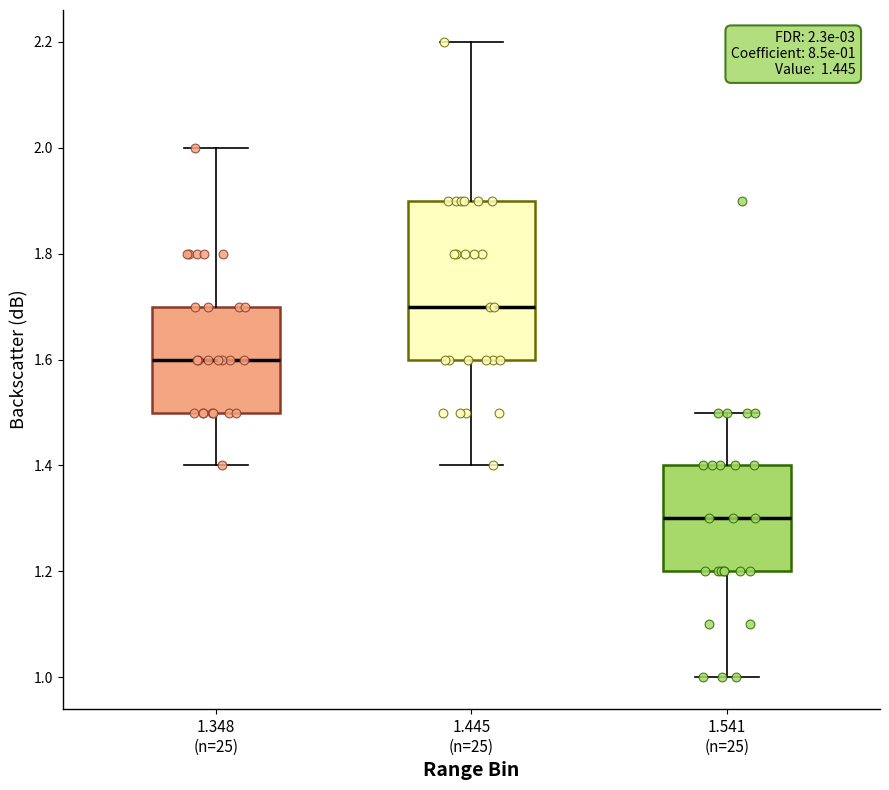

Which box is the tallest, from its lower edge to its upper edge?

1.445 (n=25)